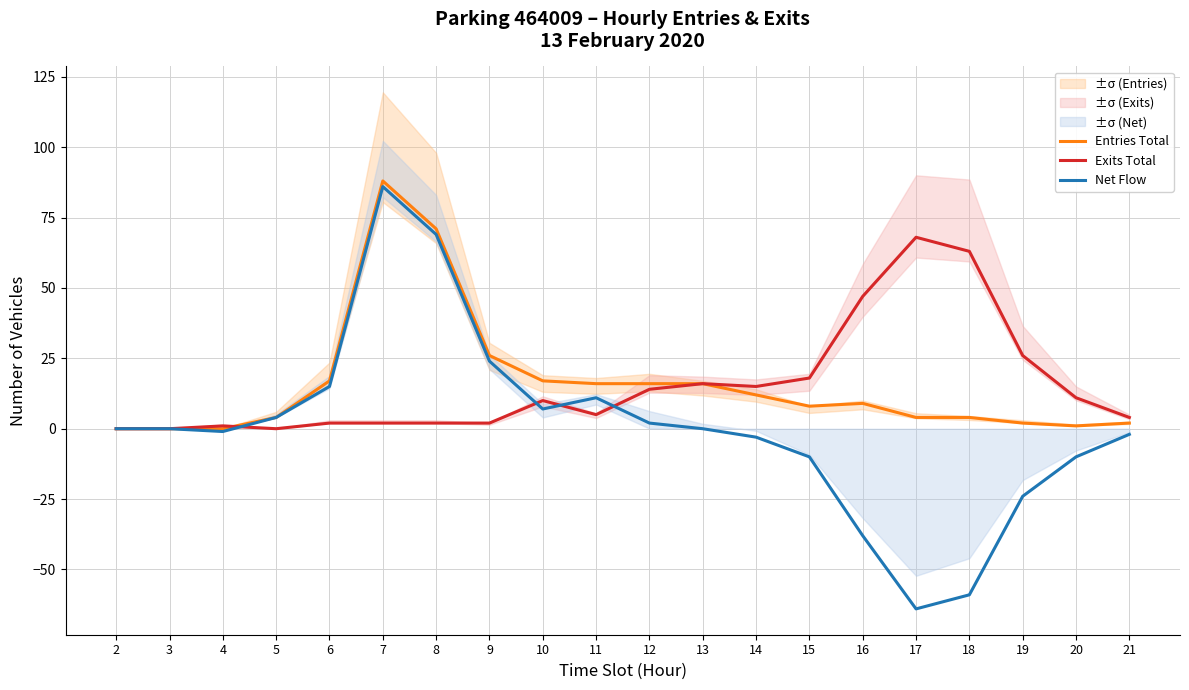

How many interior local peaks does the Exits Total series have?

4